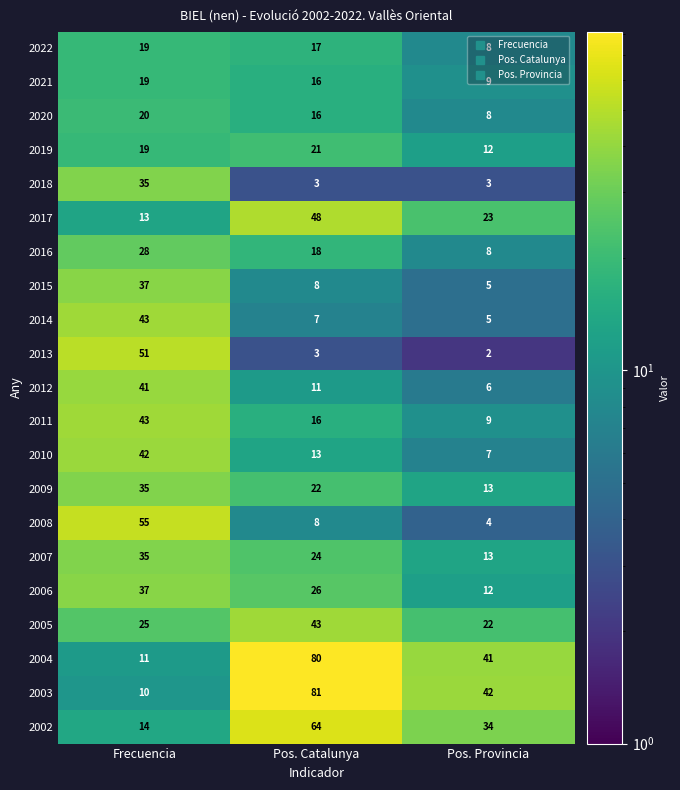

At how many categories does at least one series exceed 27?

3